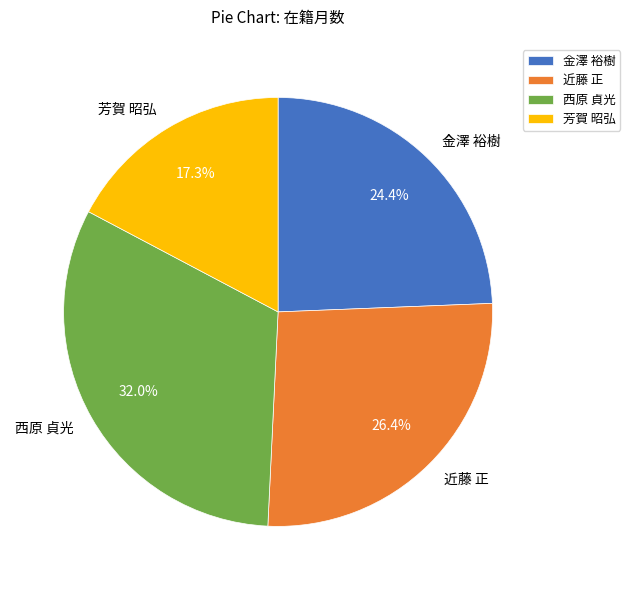

True or false: 近藤 正 accounts for 19% of the total.

False